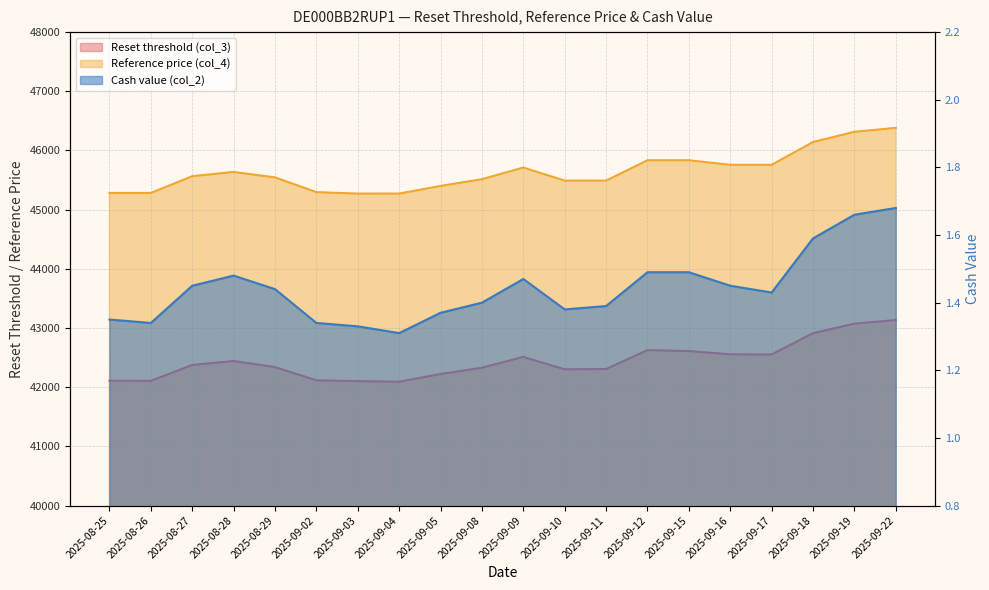

Is it true that Reference price (col_4) equals 45282.5 at 2025-08-25?

True